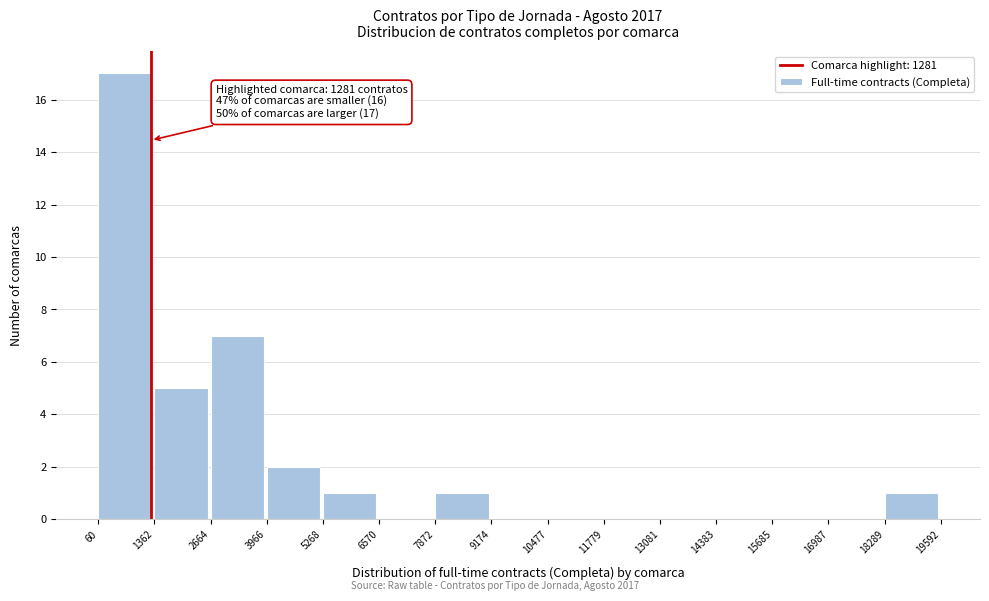

Over which range of the x-axis is the bar tallest?

60 to 1362